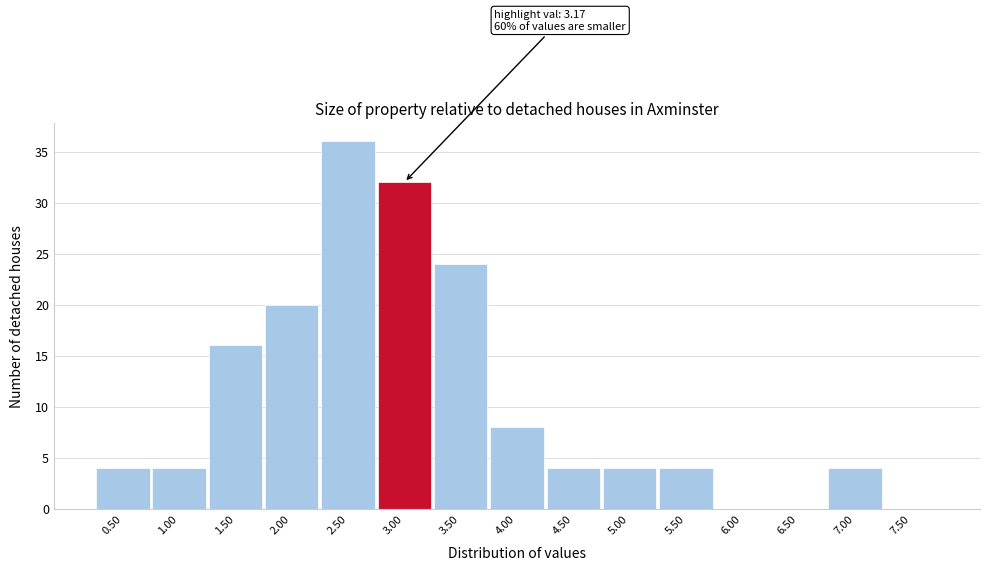

Reading right to left, extract all data points from this chart.

7.50=0	7.00=4	6.50=0	6.00=0	5.50=4	5.00=4	4.50=4	4.00=8	3.50=24	3.00=32	2.50=36	2.00=20	1.50=16	1.00=4	0.50=4